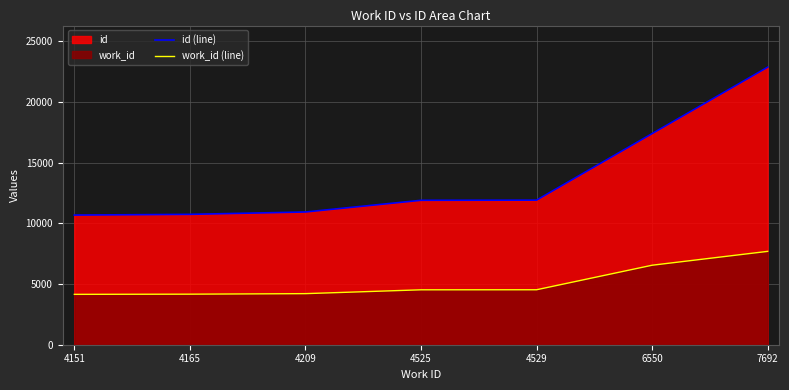

At which category is the sum across all series the highest?

7692